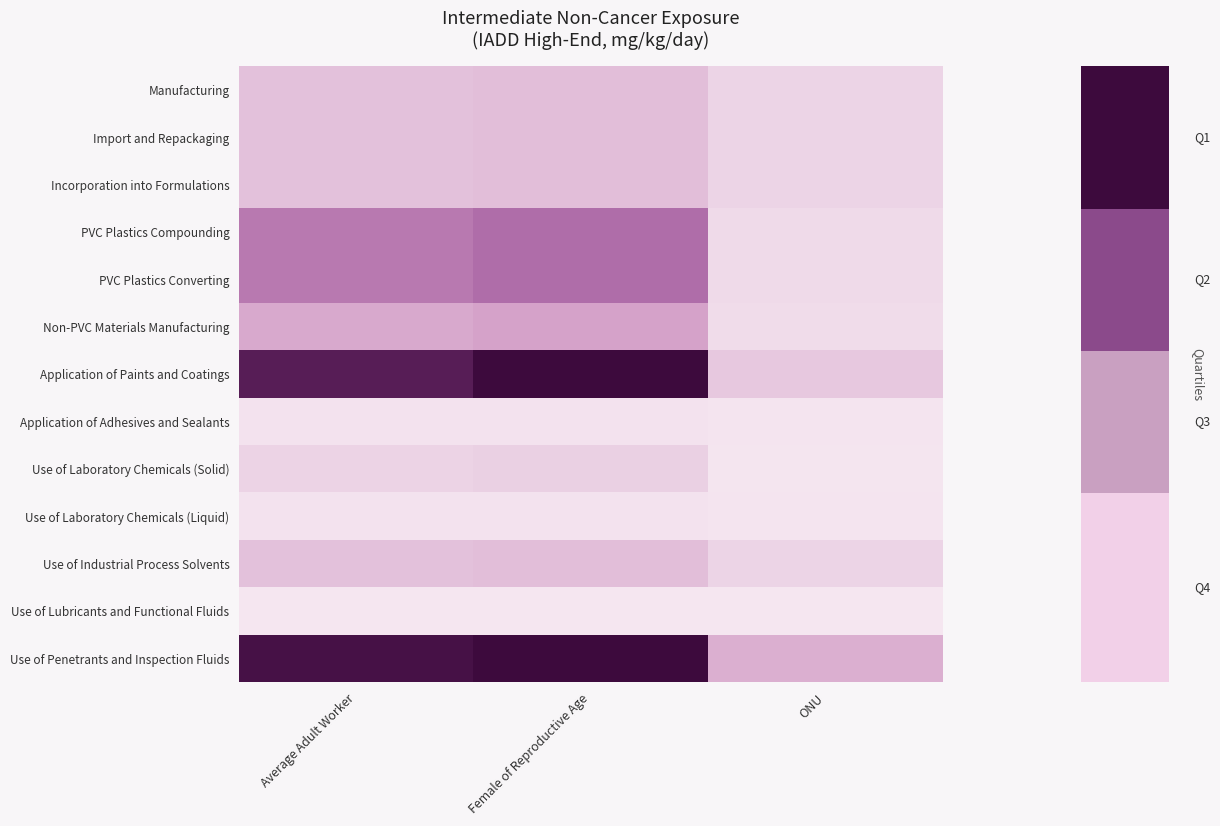

Reading left to right, list all the values displayed in this chart.

Manufacturing: Average Adult Worker=0.1	Female of Reproductive Age=0.1	ONU=0.0
Import and Repackaging: Average Adult Worker=0.1	Female of Reproductive Age=0.1	ONU=0.0
Incorporation into Formulations: Average Adult Worker=0.1	Female of Reproductive Age=0.1	ONU=0.0
PVC Plastics Compounding: Average Adult Worker=0.3	Female of Reproductive Age=0.3	ONU=0.0
PVC Plastics Converting: Average Adult Worker=0.3	Female of Reproductive Age=0.3	ONU=0.0
Non-PVC Materials Manufacturing: Average Adult Worker=0.2	Female of Reproductive Age=0.2	ONU=0.0
Application of Paints and Coatings: Average Adult Worker=0.5	Female of Reproductive Age=0.5	ONU=0.1
Application of Adhesives and Sealants: Average Adult Worker=0.0	Female of Reproductive Age=0.0	ONU=0.0
Use of Laboratory Chemicals (Solid): Average Adult Worker=0.0	Female of Reproductive Age=0.1	ONU=0.0
Use of Laboratory Chemicals (Liquid): Average Adult Worker=0.0	Female of Reproductive Age=0.0	ONU=0.0
Use of Industrial Process Solvents: Average Adult Worker=0.1	Female of Reproductive Age=0.1	ONU=0.0
Use of Lubricants and Functional Fluids: Average Adult Worker=0.0	Female of Reproductive Age=0.0	ONU=0.0
Use of Penetrants and Inspection Fluids: Average Adult Worker=0.5	Female of Reproductive Age=0.5	ONU=0.1